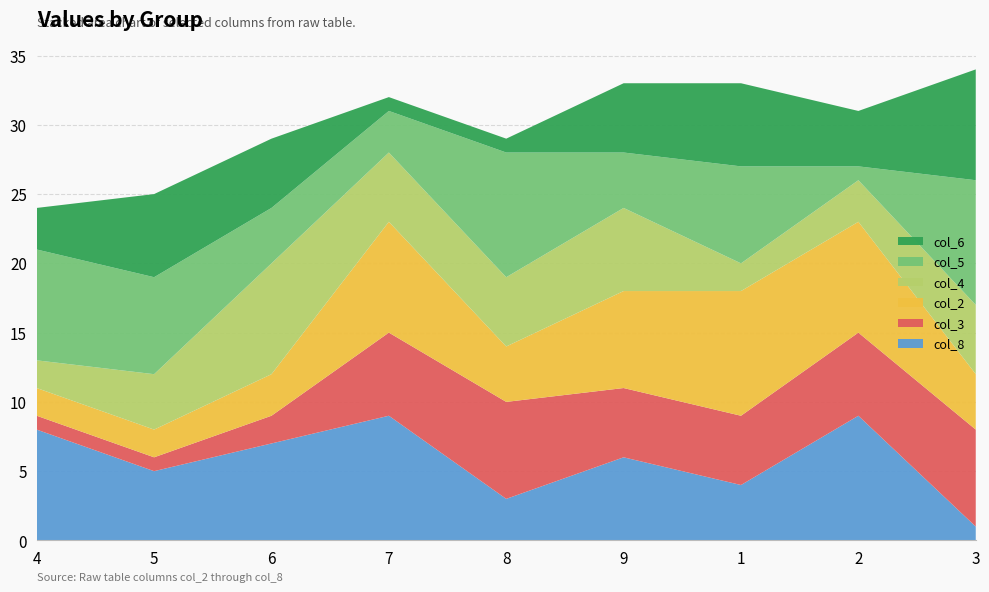

Reading left to right, list all the values displayed in this chart.

col_8: 8	5	7	9	3	6	4	9	1
col_3: 1	1	2	6	7	5	5	6	7
col_2: 2	2	3	8	4	7	9	8	4
col_4: 2	4	8	5	5	6	2	3	5
col_5: 8	7	4	3	9	4	7	1	9
col_6: 3	6	5	1	1	5	6	4	8